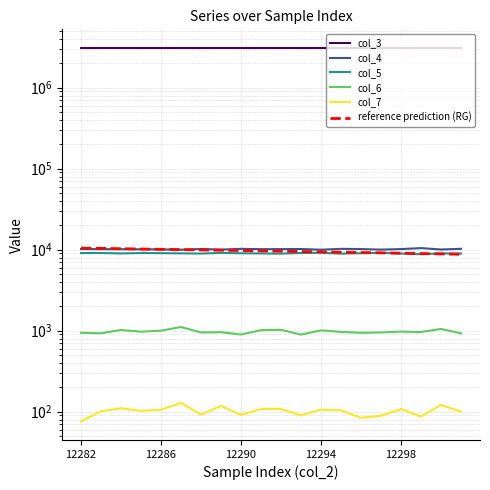

What is the total value across all series at 12290?

3126941.2